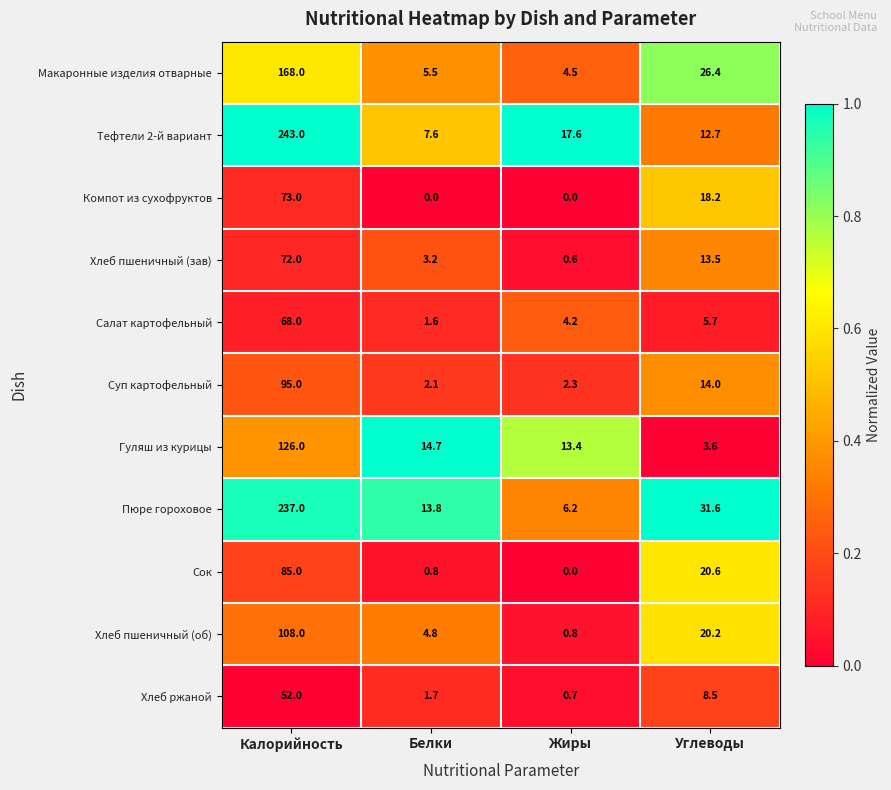

Which category has the lowest value in the Гуляш из курицы series?

Углеводы